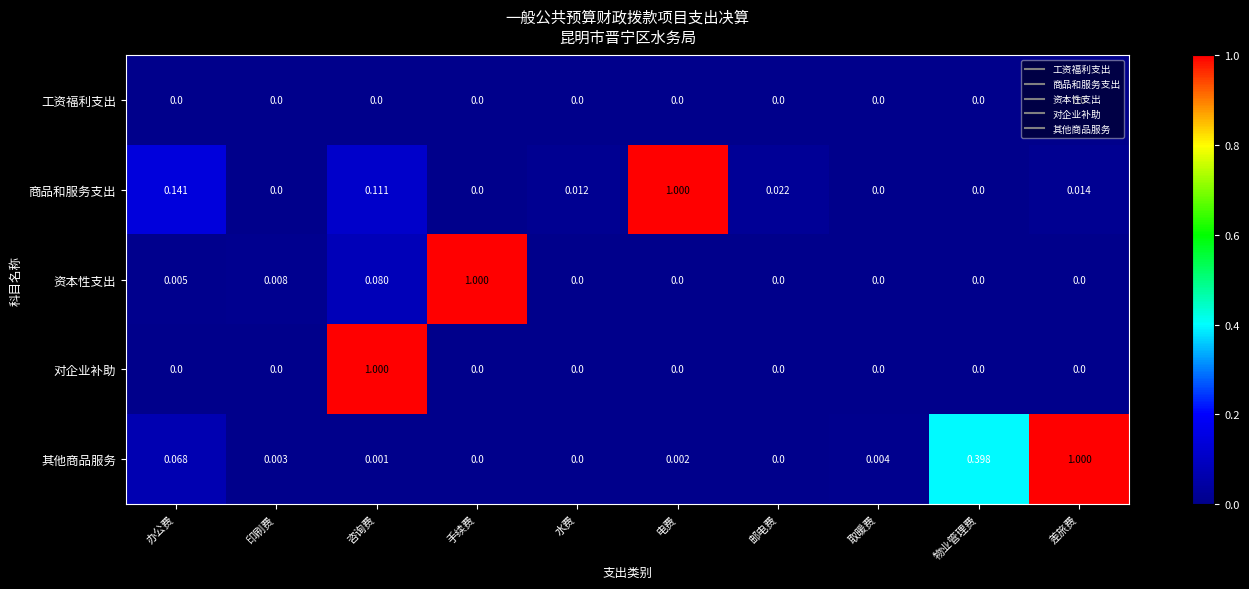

Is the value of 资本性支出 at 咨询费 greater than the value of 工资福利支出 at 办公费?

Yes